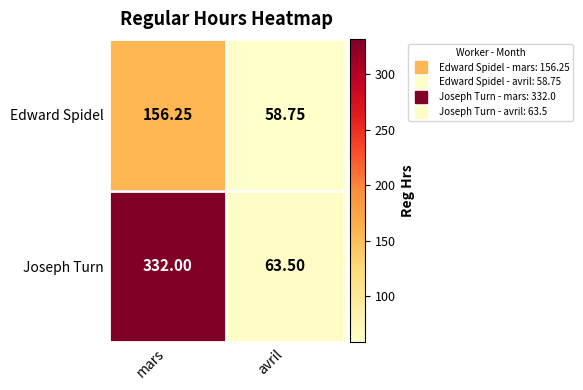

Where is Edward Spidel nearest to the value 107?

avril